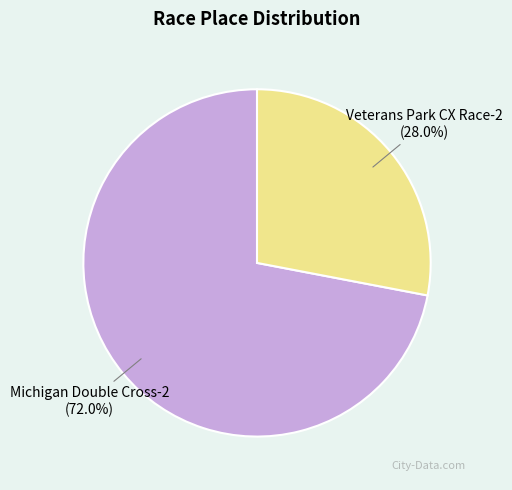

Rank the categories by value from highest to lowest.

Michigan Double Cross-2, Veterans Park CX Race-2